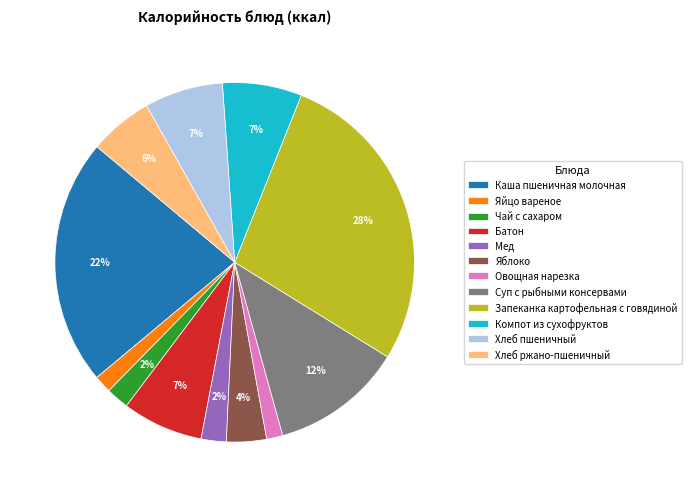

To the nearest percent, what portion does Хлеб ржано-пшеничный represent?

6%